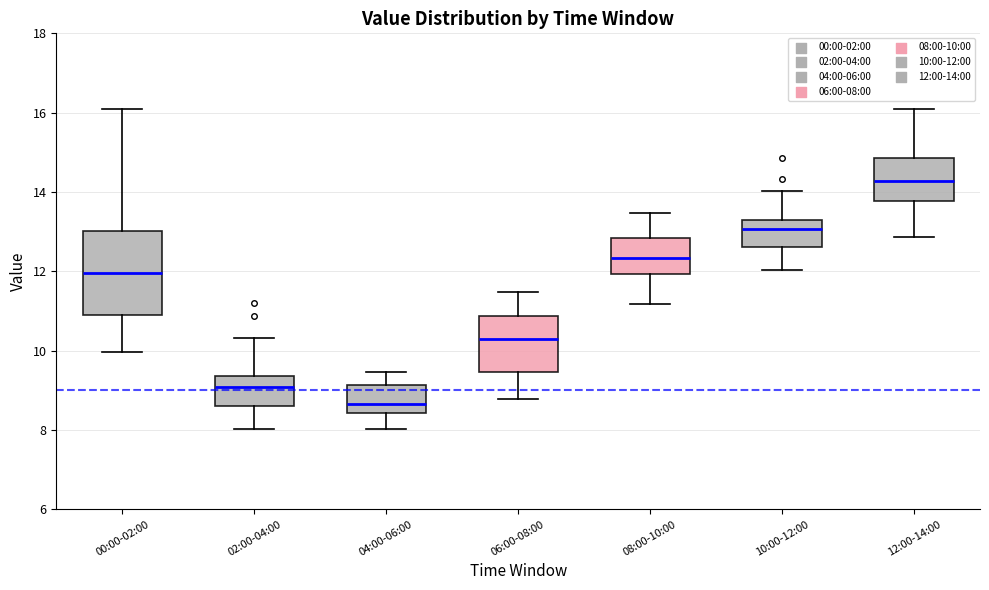

Which box has the highest median line?

12:00-14:00